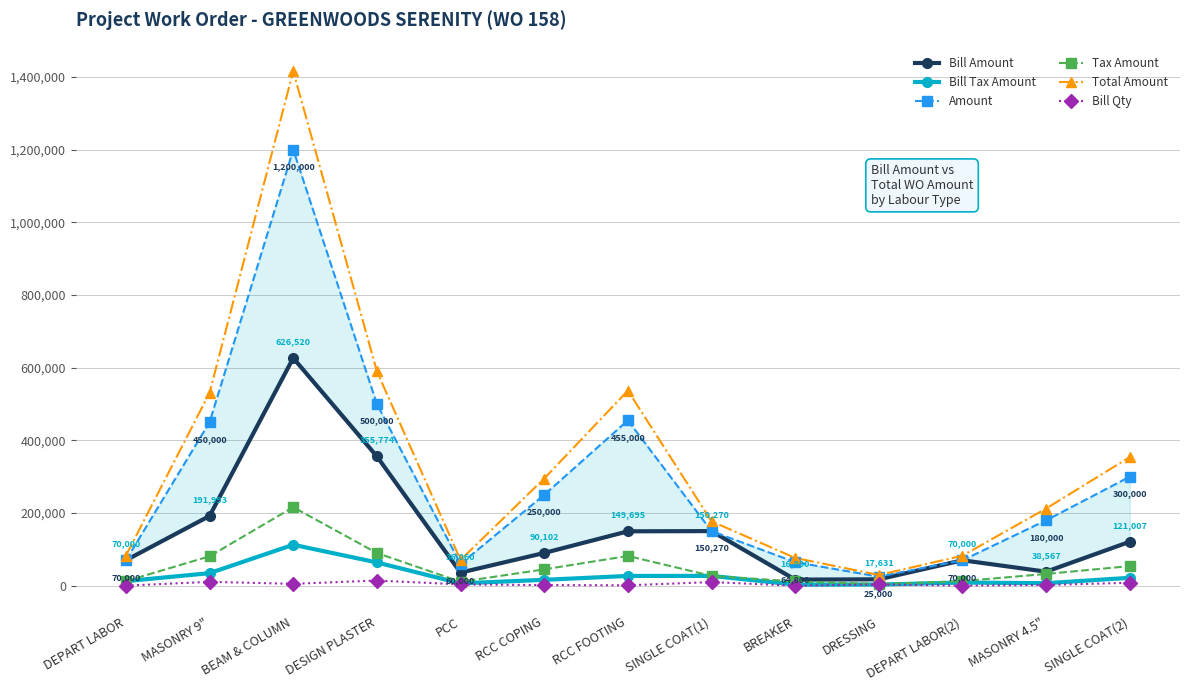

What is the maximum value shown in the chart?

1416000.0